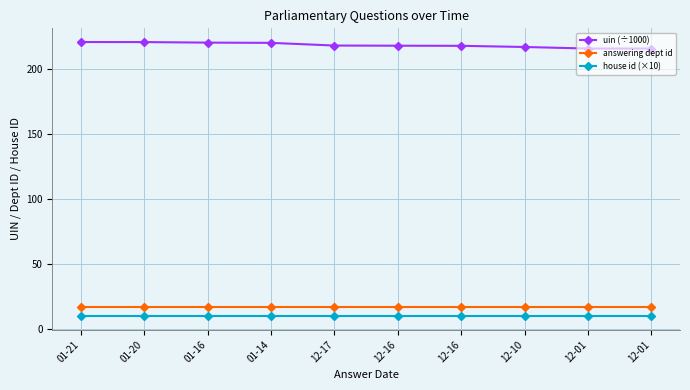

What is the approximate value of answering dept id at 12-16?

17.0